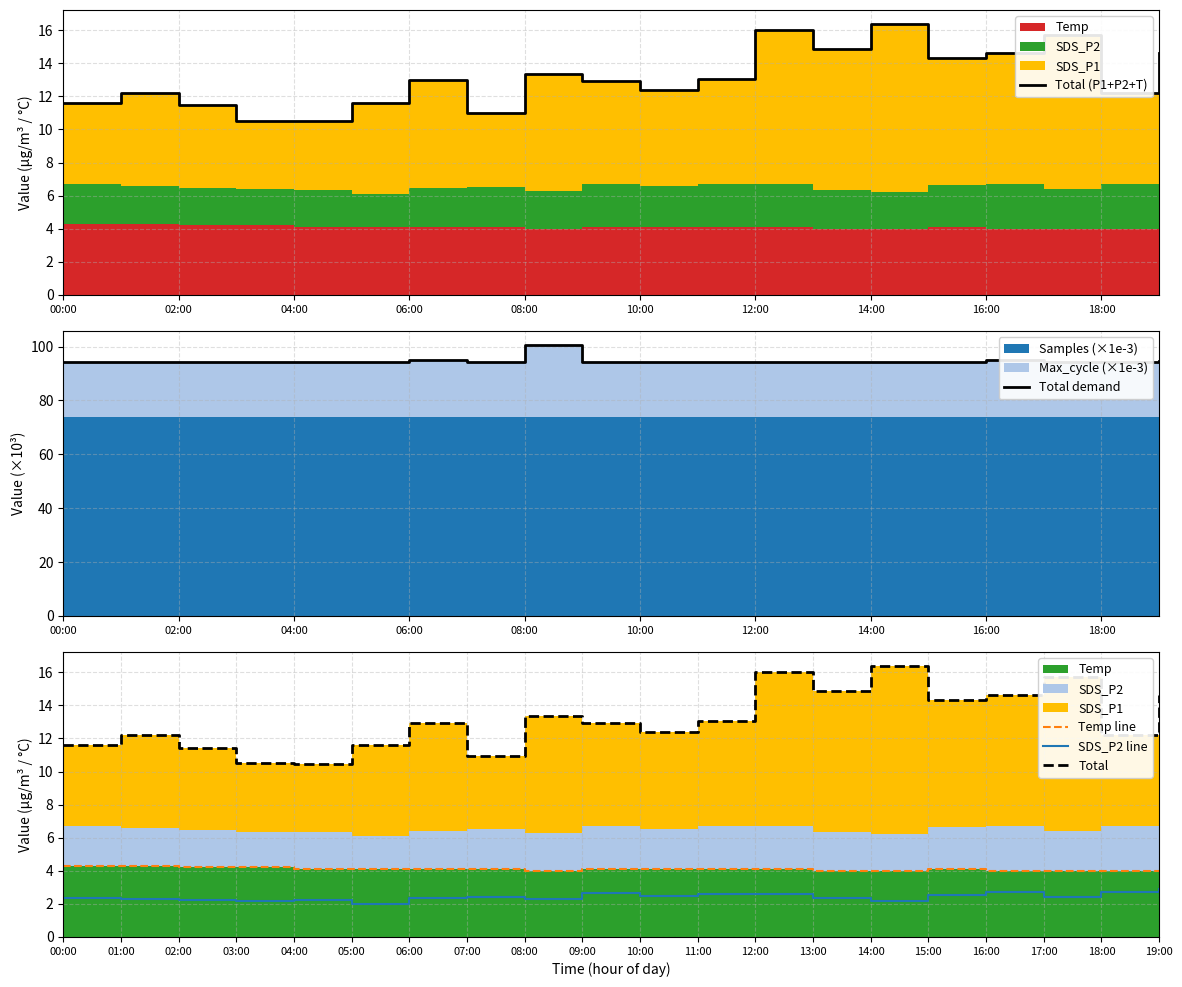

Reading left to right, what are all the values shown in this chart?

Total (P1+P2+T): 11.6	12.2	11.4	10.5	10.5	11.6	13.0	11.0	13.3	12.9	12.4	13.0	16.0	14.8	16.4	14.3	14.6	15.7	12.2	14.6
Total demand: 94.2	94.3	94.3	94.3	94.2	94.2	95.0	94.4	100.7	94.3	94.3	94.3	94.2	94.2	94.3	94.2	94.9	94.2	94.3	94.8
Temp line: 4.3	4.3	4.2	4.2	4.1	4.1	4.1	4.1	4.0	4.1	4.1	4.1	4.1	4.0	4.0	4.1	4.0	4.0	4.0	4.0
SDS_P2 line: 2.4	2.3	2.2	2.2	2.2	2.0	2.3	2.4	2.3	2.6	2.5	2.6	2.6	2.3	2.2	2.5	2.7	2.4	2.7	2.9
Total: 11.6	12.2	11.4	10.5	10.5	11.6	13.0	11.0	13.3	12.9	12.4	13.0	16.0	14.8	16.4	14.3	14.6	15.7	12.2	14.6